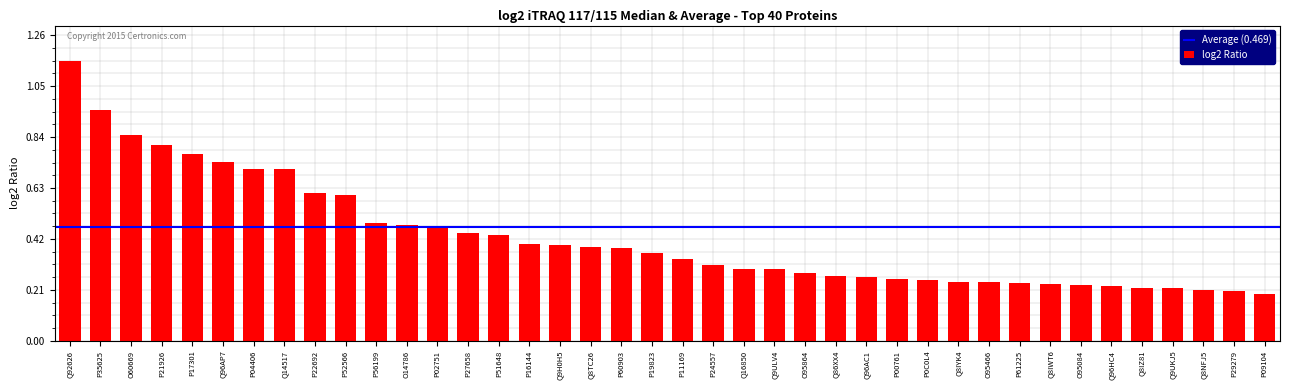

Which has a higher value, P60903 or Q96AP7?

Q96AP7